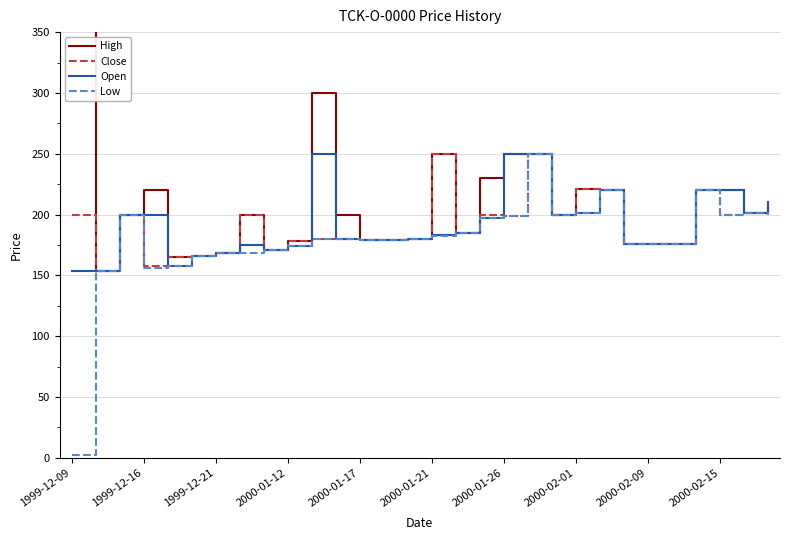

The Low series shows 72 at 2000-01-17. True or false?

False